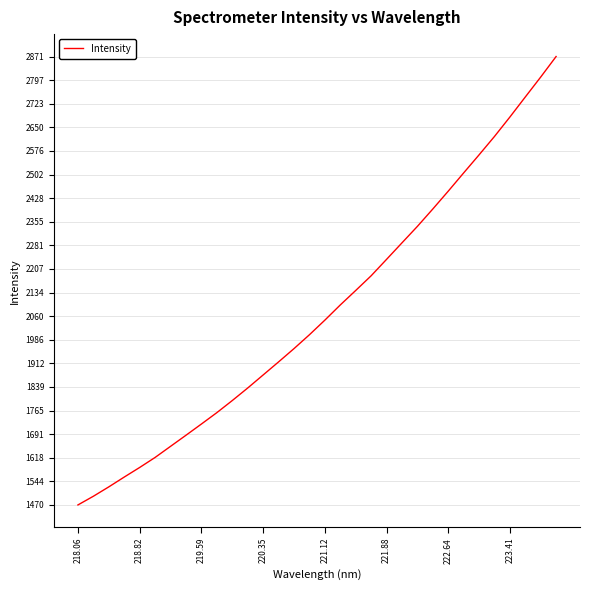

What is the difference between the maximum and minimum values?

1400.7